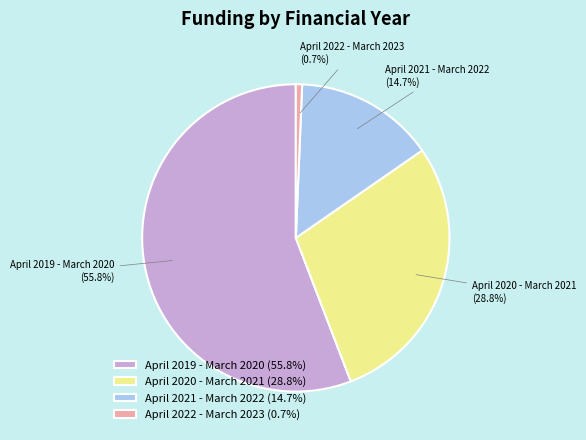

How many segments does this pie chart have?

4